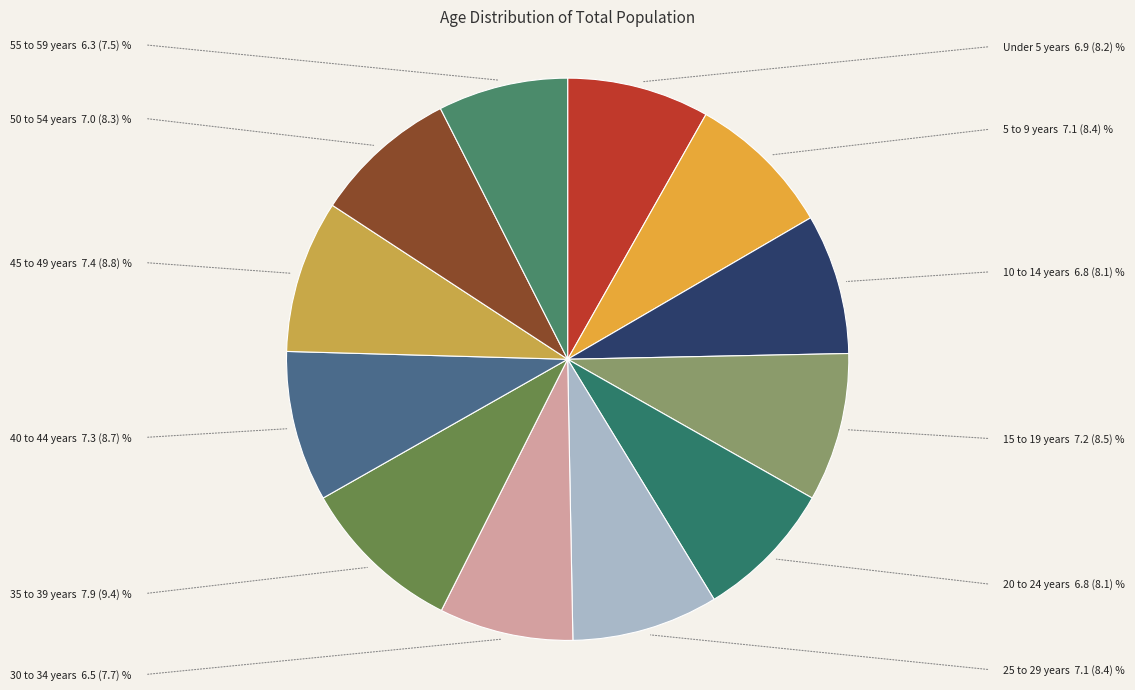

How many segments does this pie chart have?

12